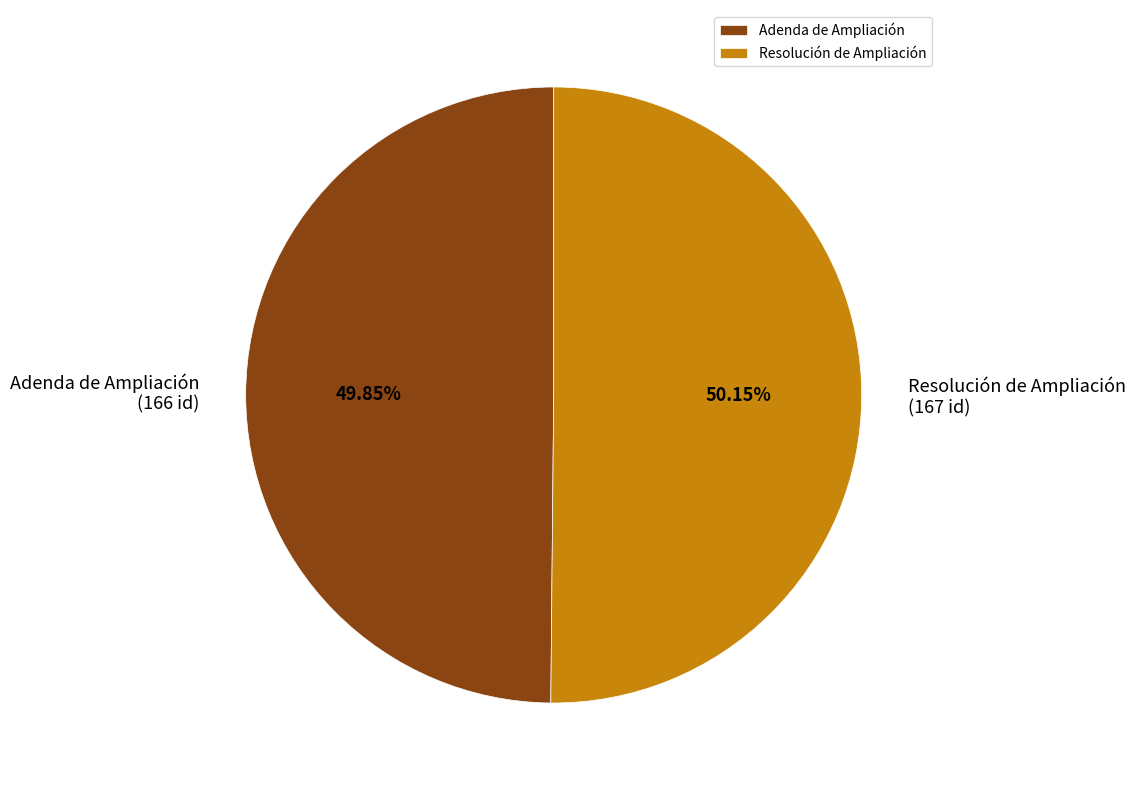

What percentage is the Adenda de Ampliación slice, to the nearest percent?

50%